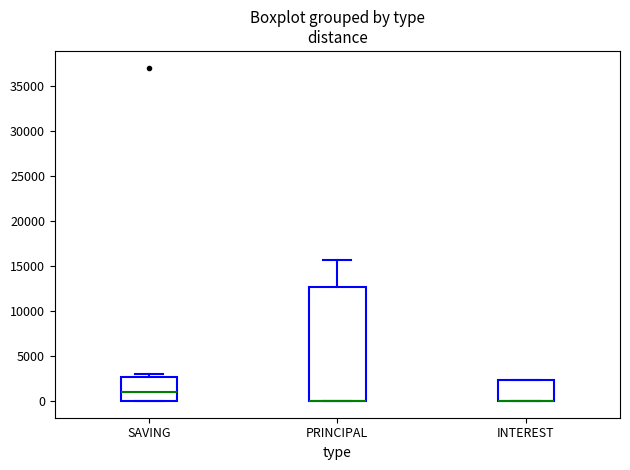

Reading left to right, transcribe this box plot: for each box, give where its median line is, the range the box spans, and where its two whiskers end, as read against the y-axis. The values are not printed on the chart, so give them approximately, as read against the axis.

SAVING: median 1000, box 0 to 2500, whiskers 0 to 3000
PRINCIPAL: median 0 (drawn on the box's lower edge), box 0 to 12500, whiskers 0 to 15500
INTEREST: median 0 (drawn on the box's lower edge), box 0 to 2500, whiskers 0 to 2500